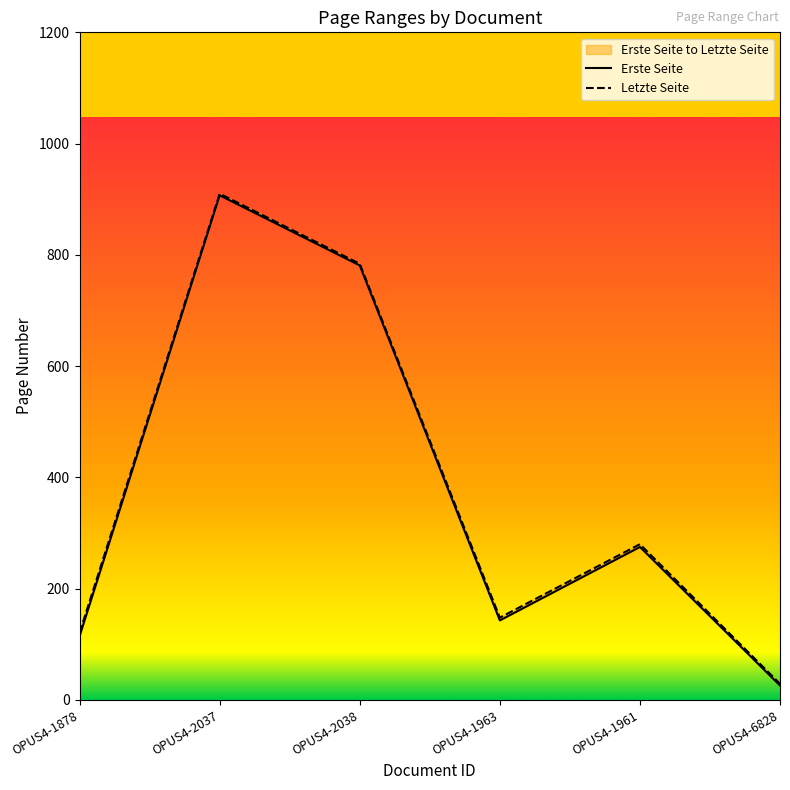

What is the label of the 6th point from the right?

OPUS4-1878